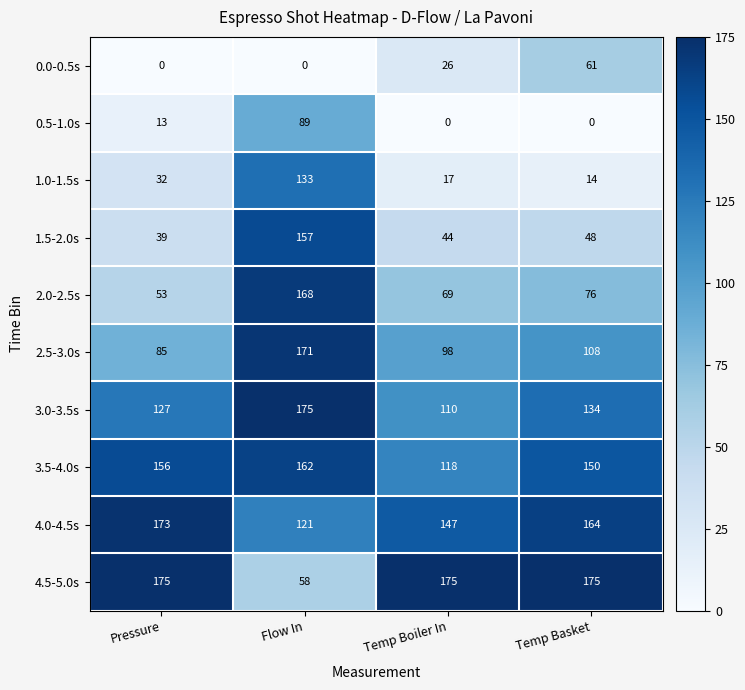

At how many categories does at least one series exceed 146?

4